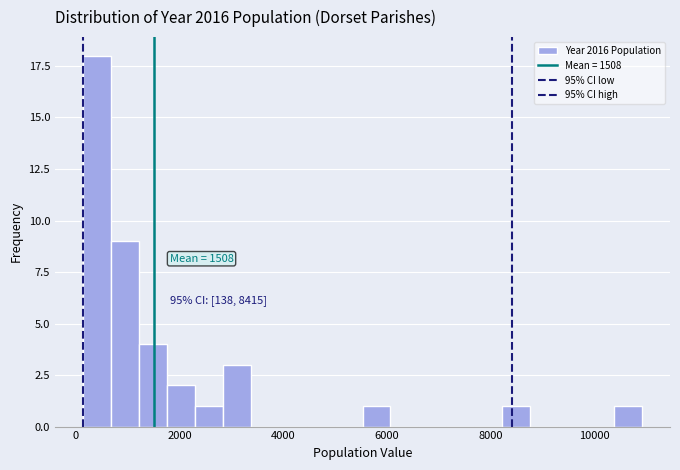

Around what value on the x-axis is the tallest bar? Give the approximate position of its centre, as read against the axis.

400